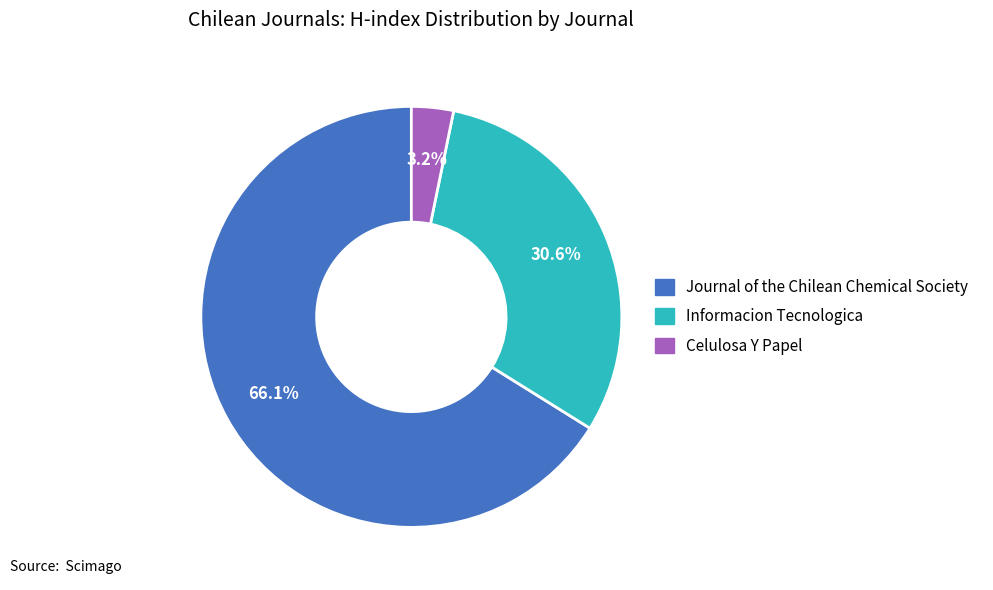

Approximately how many times larger is the value at Celulosa Y Papel compared to Informacion Tecnologica?

0.1